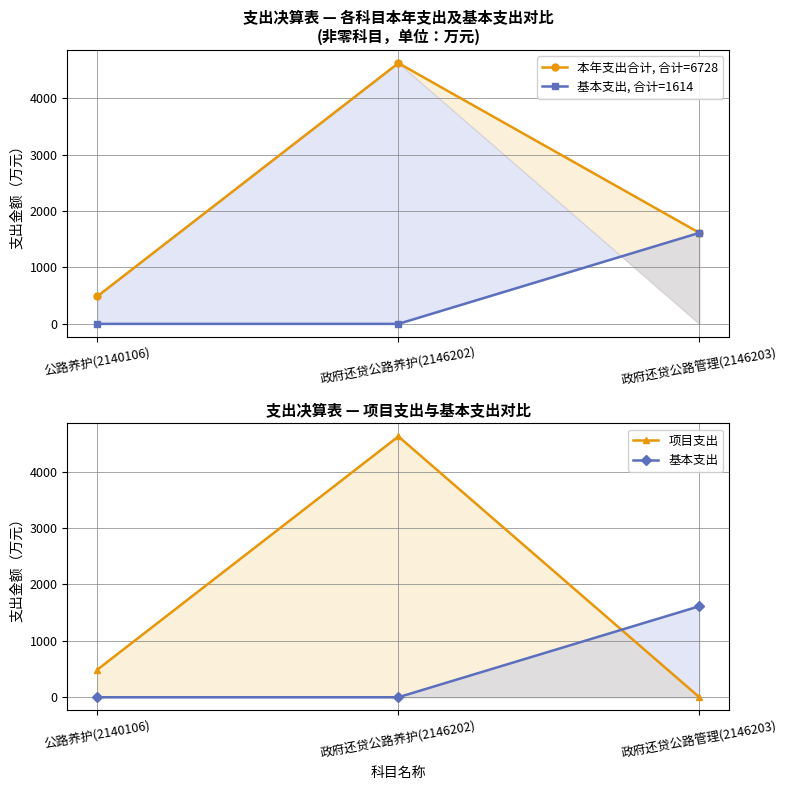

Reading left to right, extract all data points from this chart.

本年支出合计, 合计=6728: 公路养护(2140106)=490.0	政府还贷公路养护(2146202)=4624.0	政府还贷公路管理(2146203)=1614.0
基本支出, 合计=1614: 公路养护(2140106)=0.0	政府还贷公路养护(2146202)=0.0	政府还贷公路管理(2146203)=1614.0
项目支出: 公路养护(2140106)=490.0	政府还贷公路养护(2146202)=4624.0	政府还贷公路管理(2146203)=0.0
基本支出: 公路养护(2140106)=0.0	政府还贷公路养护(2146202)=0.0	政府还贷公路管理(2146203)=1614.0